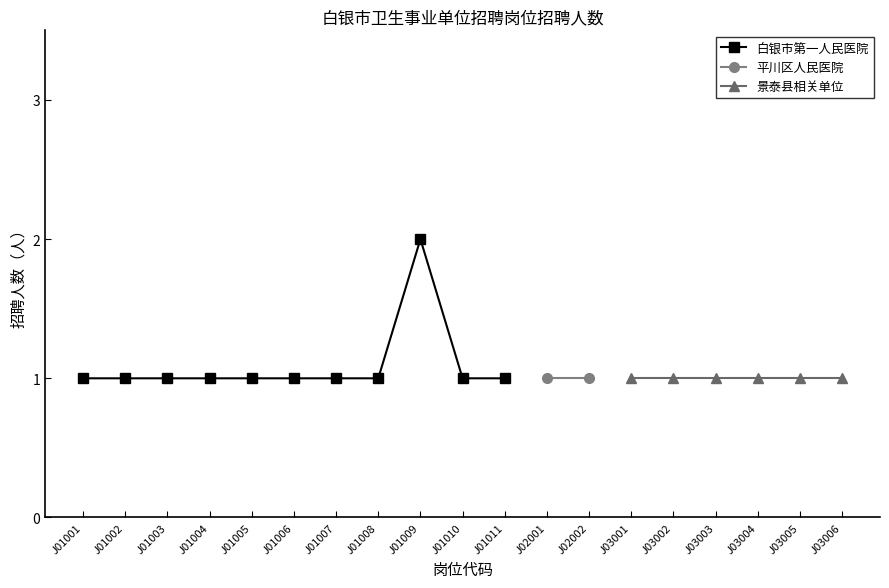

Rank the series at J01006 from highest to lowest value.

白银市第一人民医院, 平川区人民医院, 景泰县相关单位